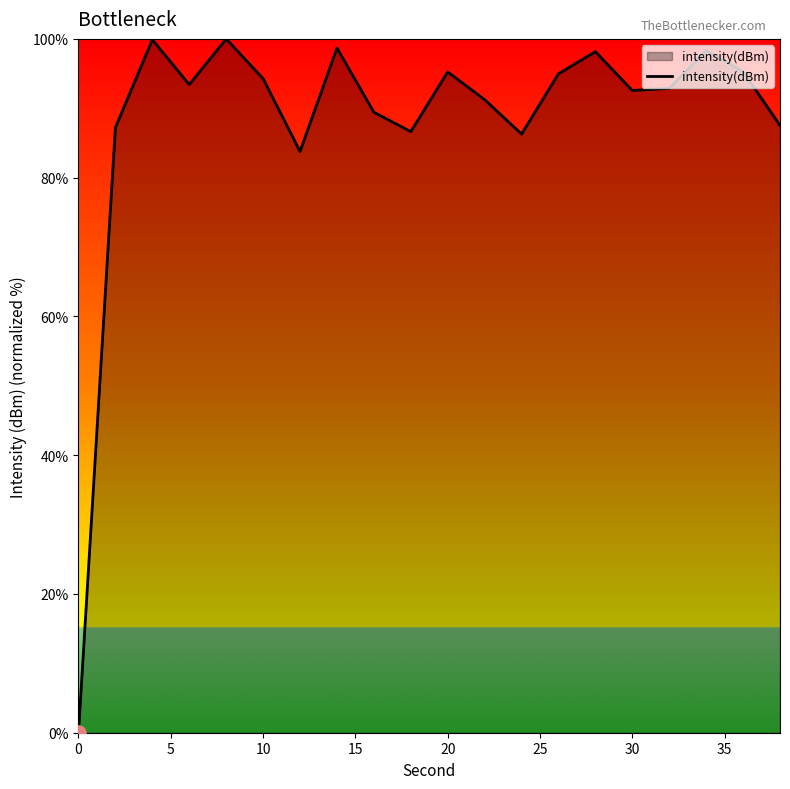

What is the greatest value displayed?

100.0